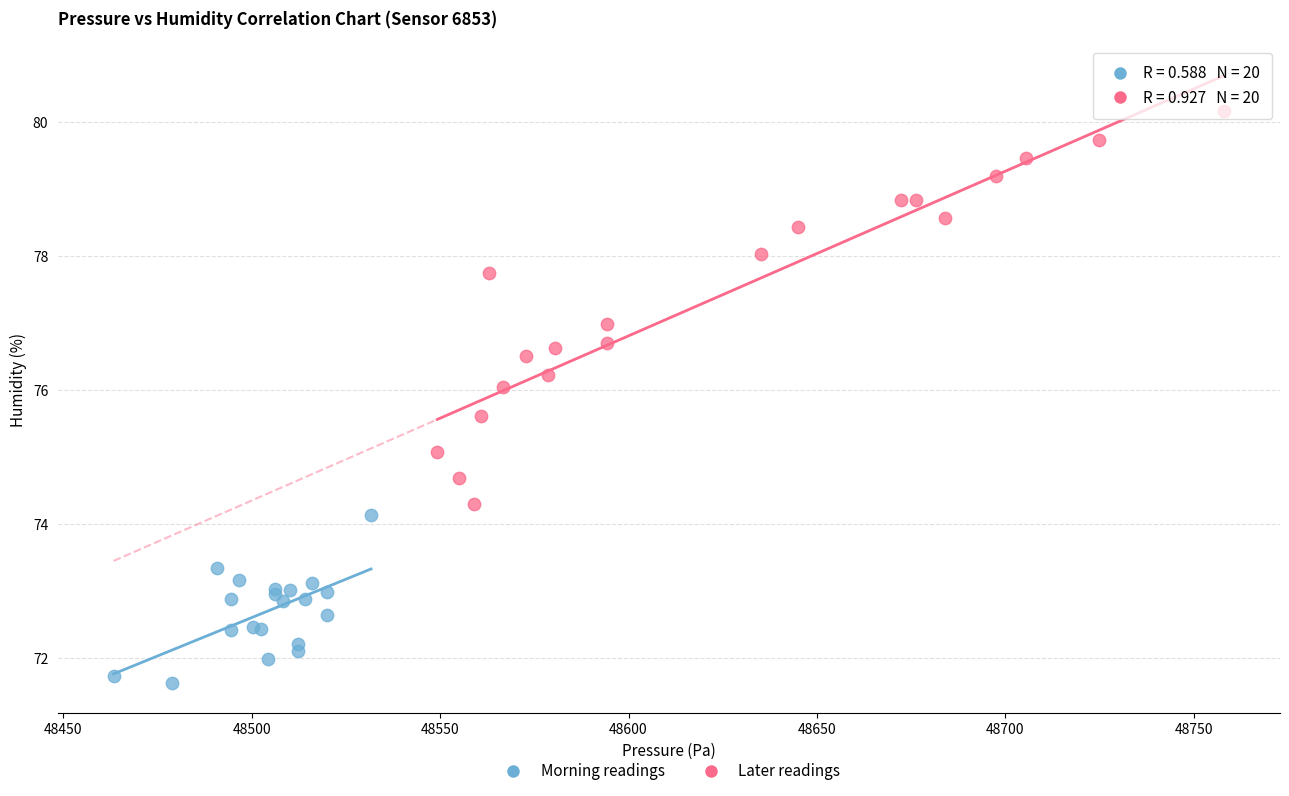

Which series contains the highest Y value?

Later readings